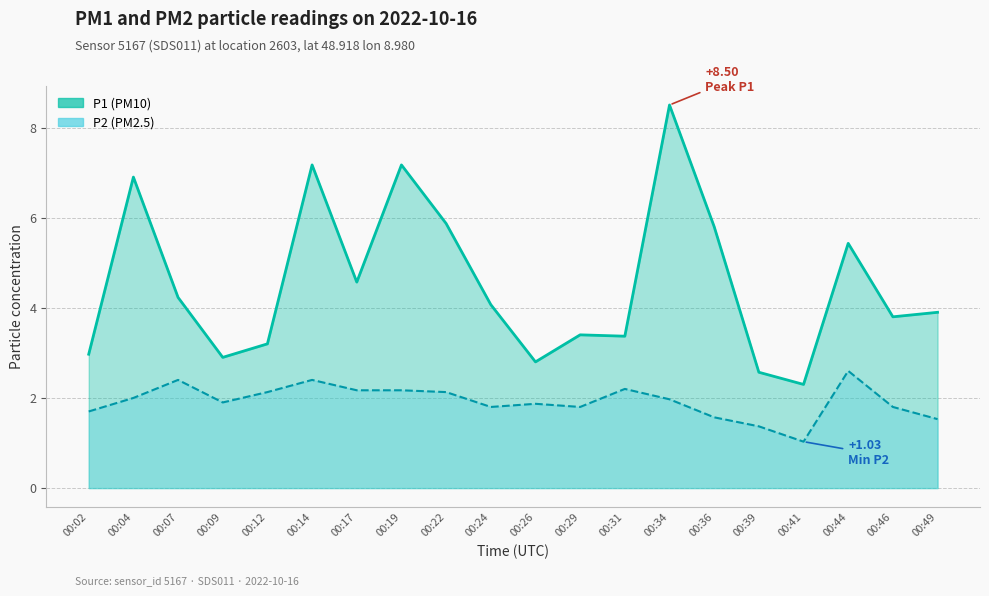

Reading right to left, list all the values displayed in this chart.

P1: 00:49=3.9	00:46=3.8	00:44=5.4	00:41=2.3	00:39=2.6	00:36=5.8	00:34=8.5	00:31=3.4	00:29=3.4	00:26=2.8	00:24=4.1	00:22=5.9	00:19=7.2	00:17=4.6	00:14=7.2	00:12=3.2	00:09=2.9	00:07=4.2	00:04=6.9	00:02=3.0
P2: 00:49=1.5	00:46=1.8	00:44=2.6	00:41=1.0	00:39=1.4	00:36=1.6	00:34=2.0	00:31=2.2	00:29=1.8	00:26=1.9	00:24=1.8	00:22=2.1	00:19=2.2	00:17=2.2	00:14=2.4	00:12=2.1	00:09=1.9	00:07=2.4	00:04=2.0	00:02=1.7